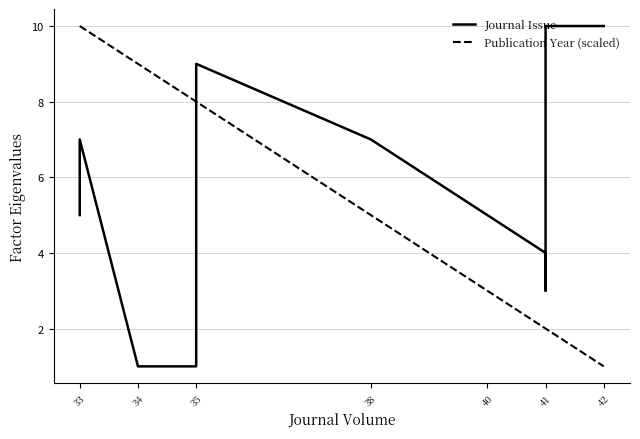

List the series in order of their overall mean, highest first.

Journal Issue, Publication Year (scaled)